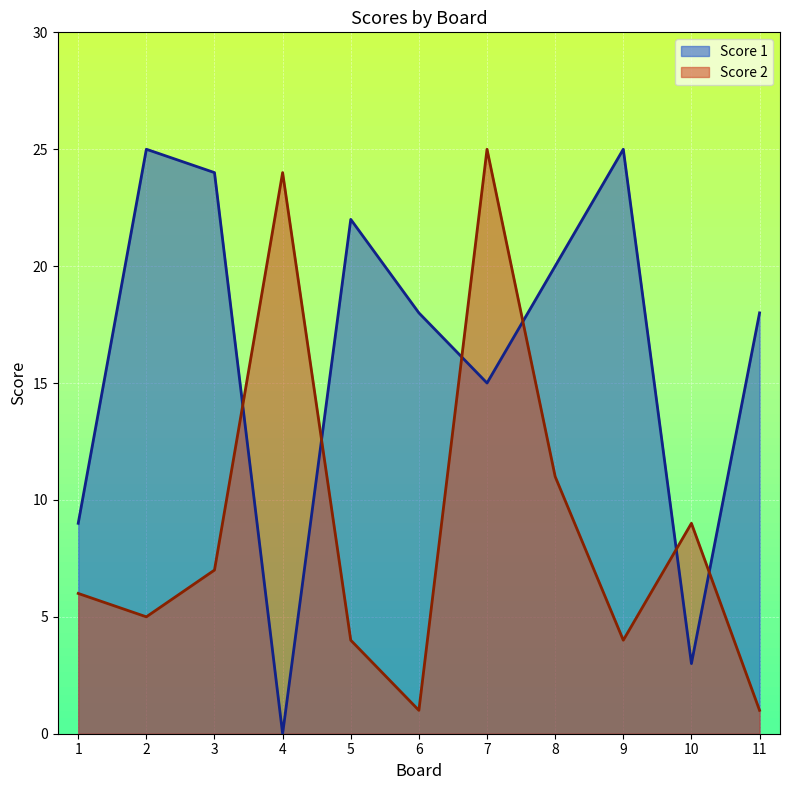

Rank the series at 7 from lowest to highest value.

Score 1, Score 2